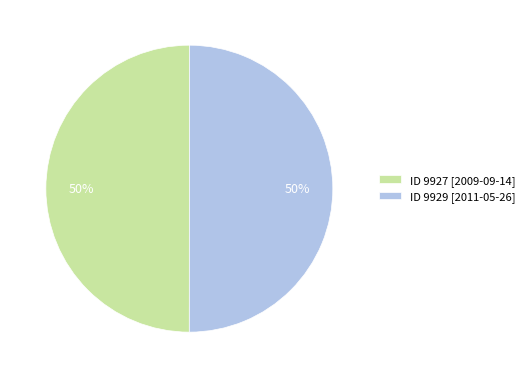

How many segments does this pie chart have?

2